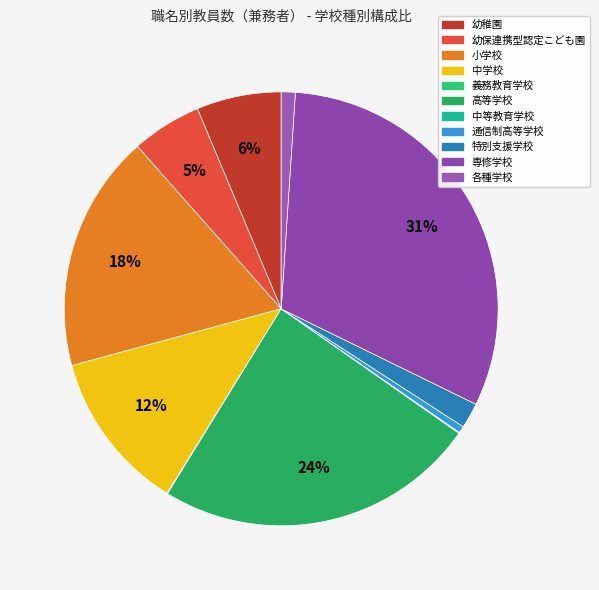

To the nearest percent, what is the average slice percentage?

9%